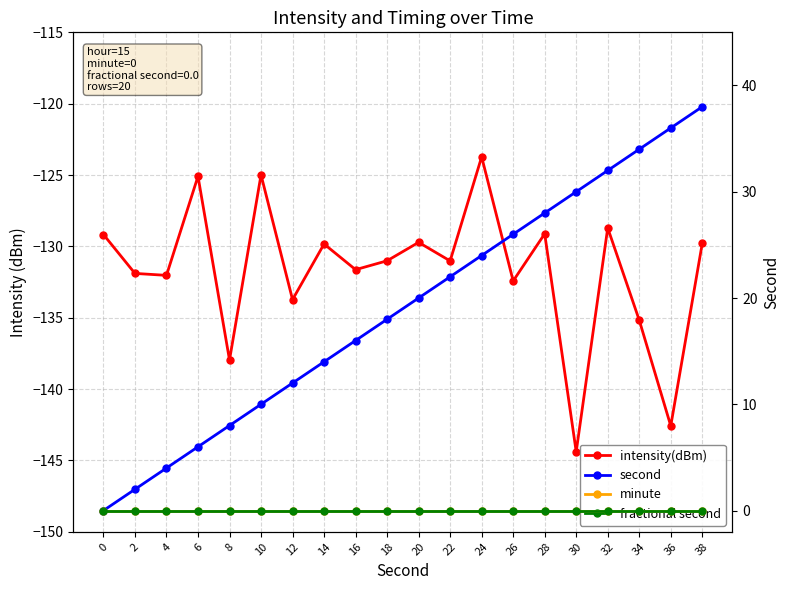

Between 34 and 38, which series saw the biggest shift?

intensity(dBm)